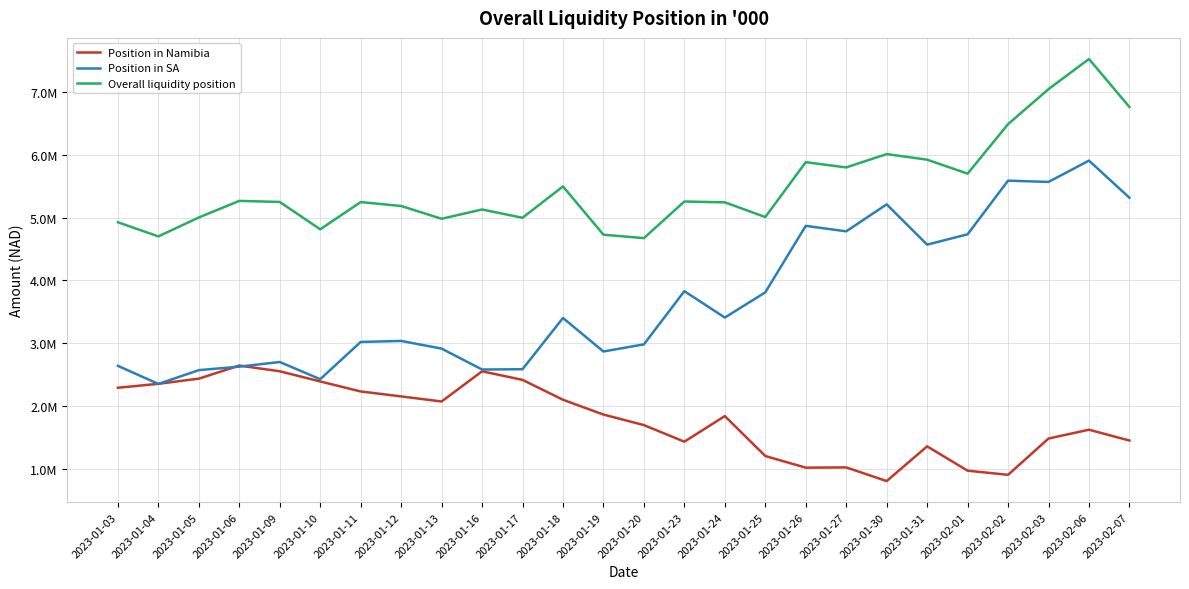

Is this an area chart (filled region under the line)?

No